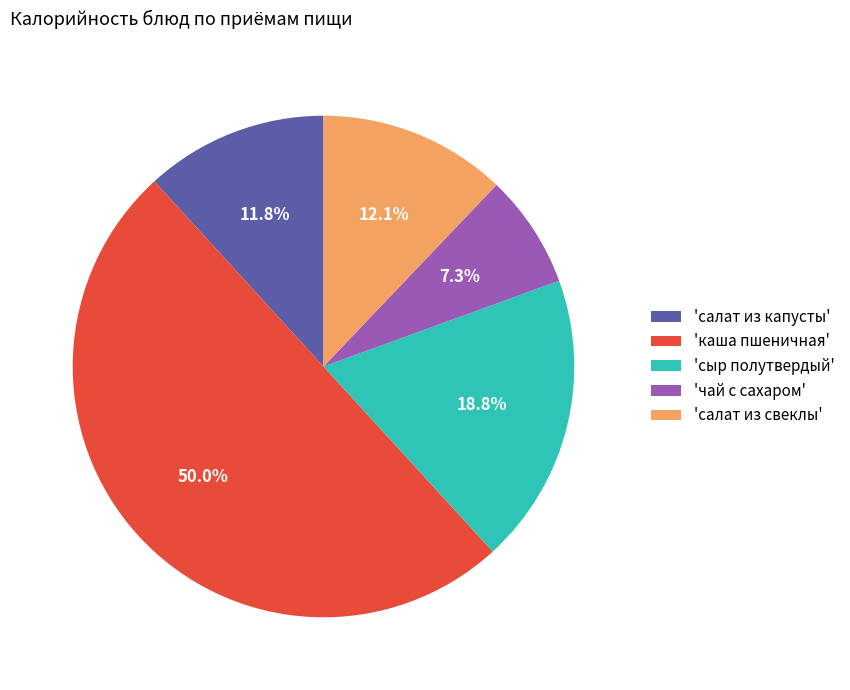

Does 'салат из свеклы' represent more than half of the total?

No